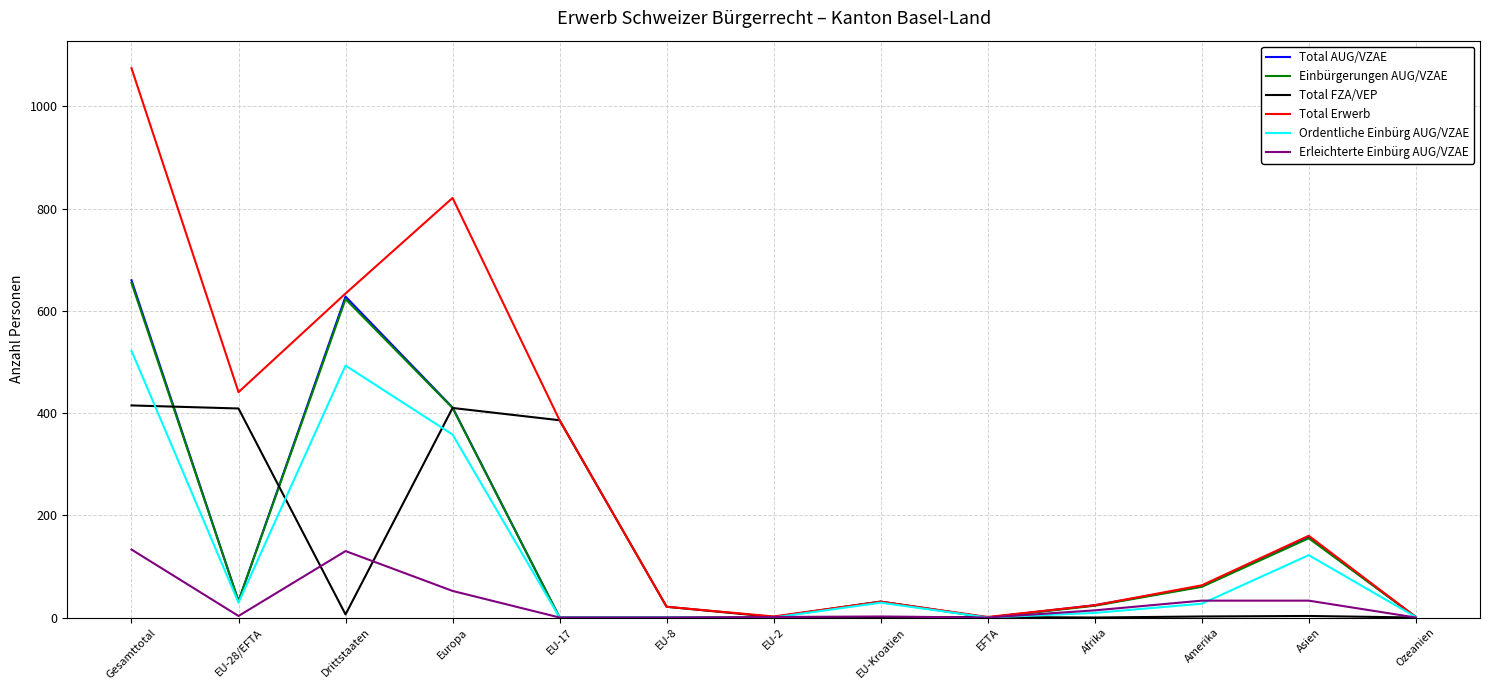

Where is the first local minimum for Total AUG/VZAE?

EU-28/EFTA